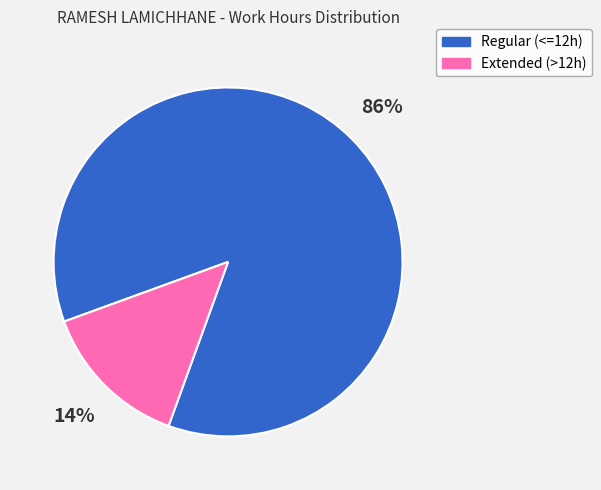

To the nearest percent, what is the difference between the largest and smallest slice percentages?

72%